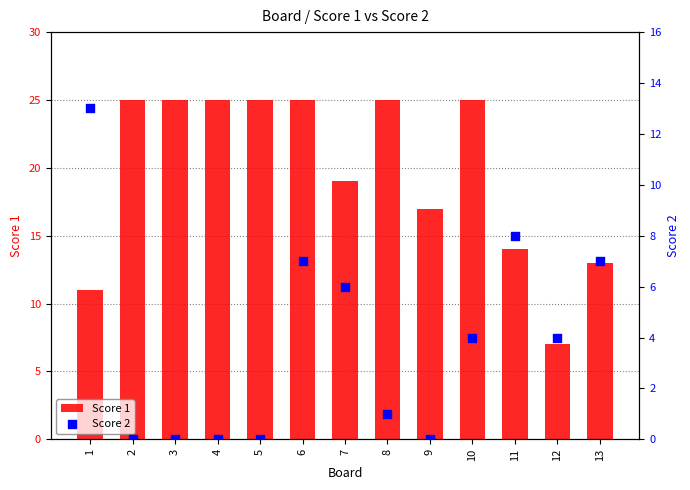

At which category is the sum across all series the highest?

6